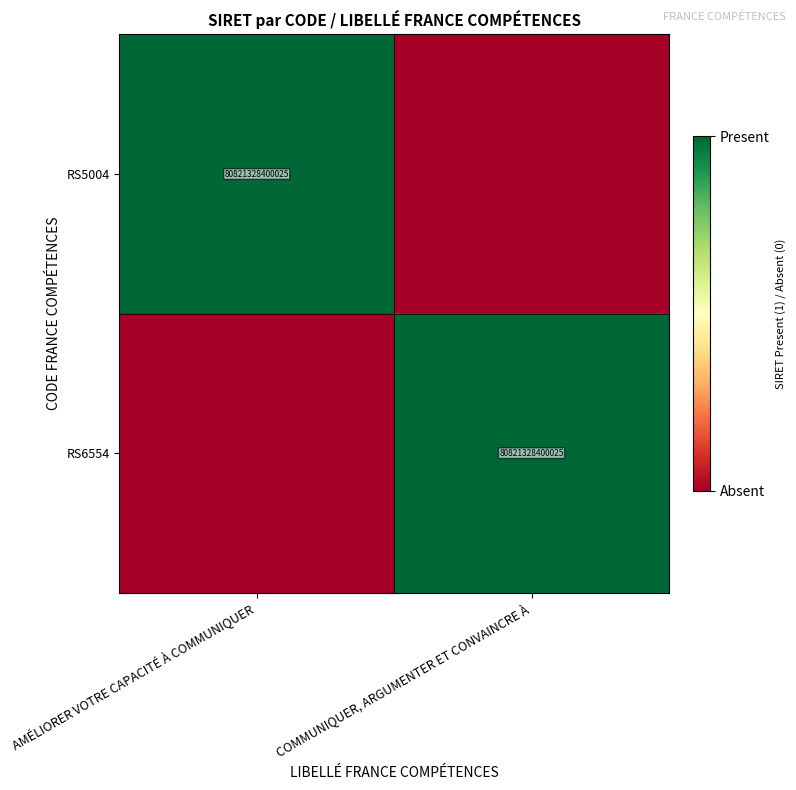

The RS6554 series shows 80821328400025 at COMMUNIQUER, ARGUMENTER ET CONVAINCRE À. True or false?

True